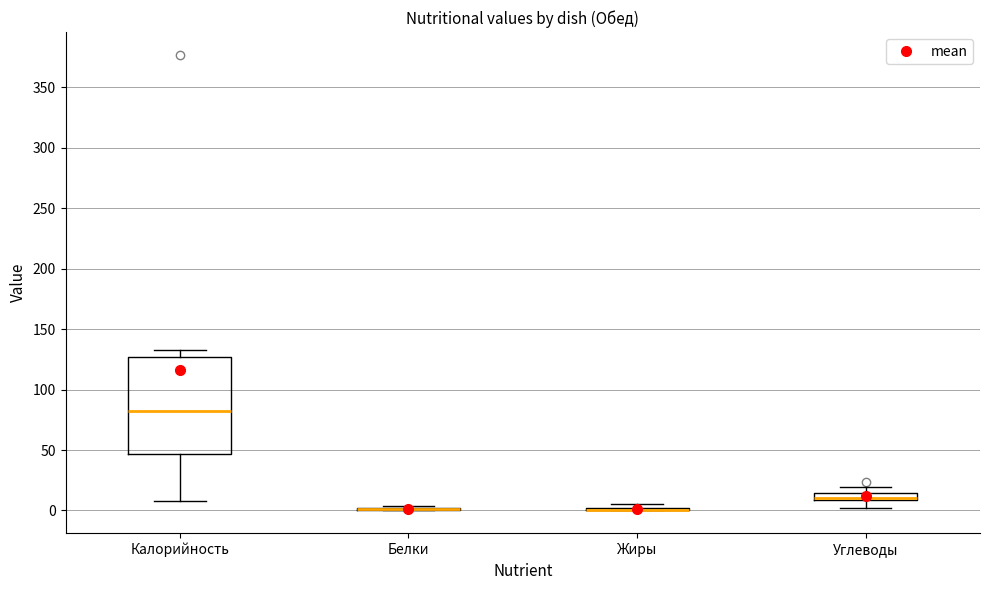

Where is the lower edge of the box for Углеводы on the y-axis? The values are not printed on the chart, so give them approximately, as read against the axis.

10